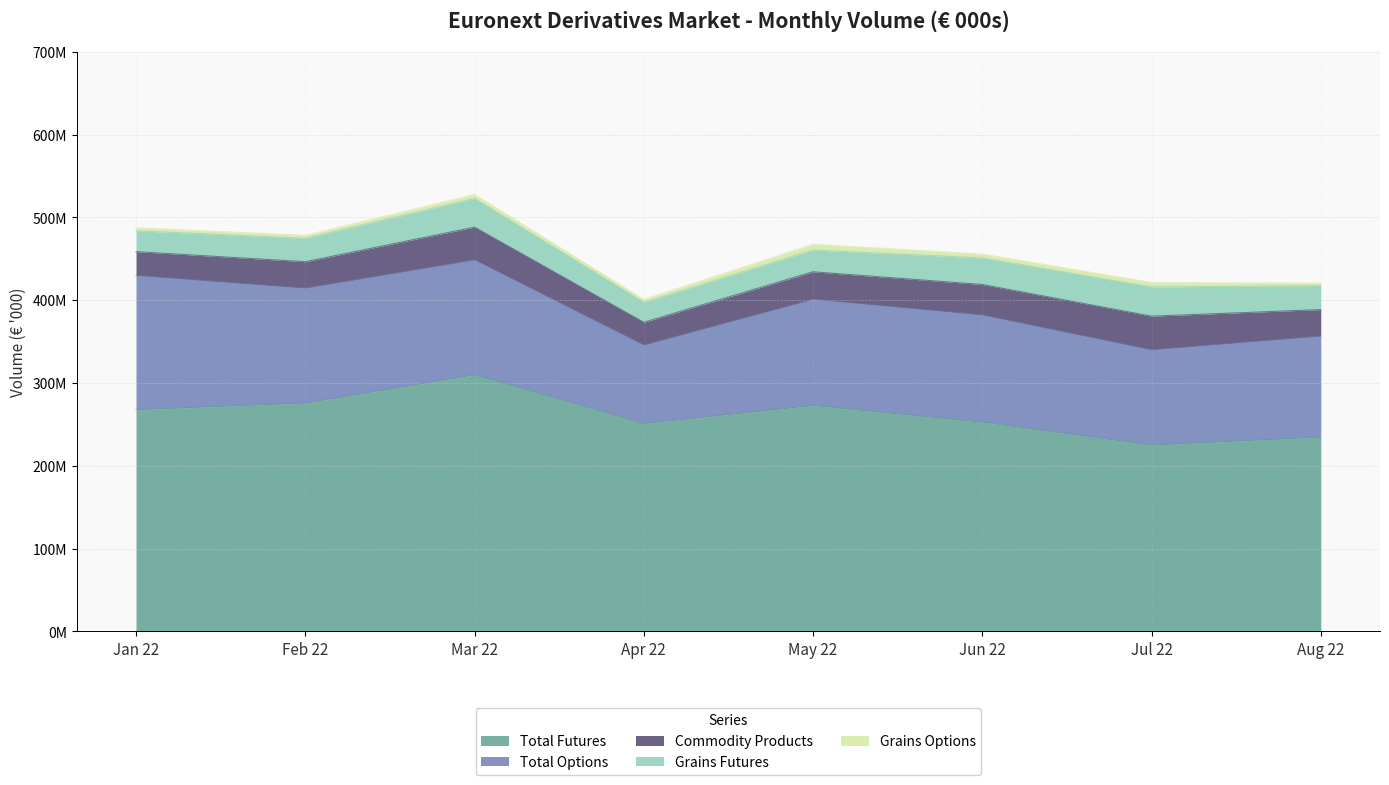

What position from the left is Jan 22?

1